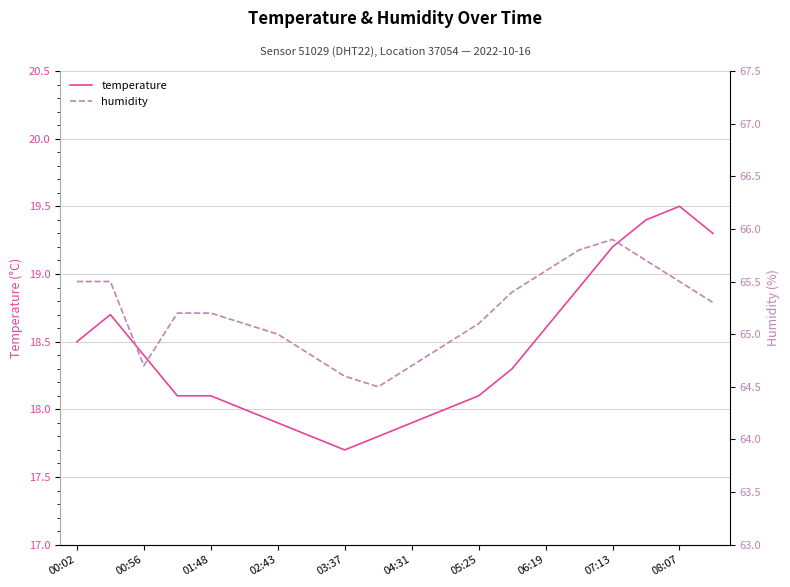

What is the maximum value for temperature?

19.5